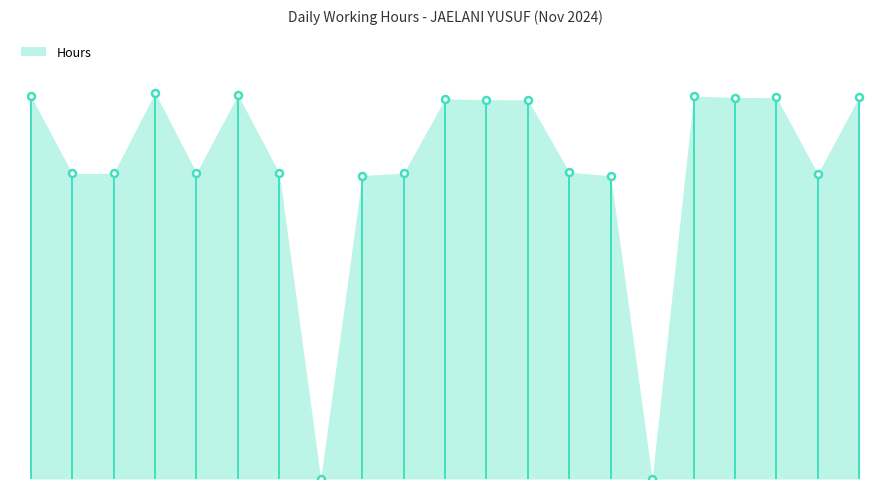

How many distinct data groups are displayed?

1